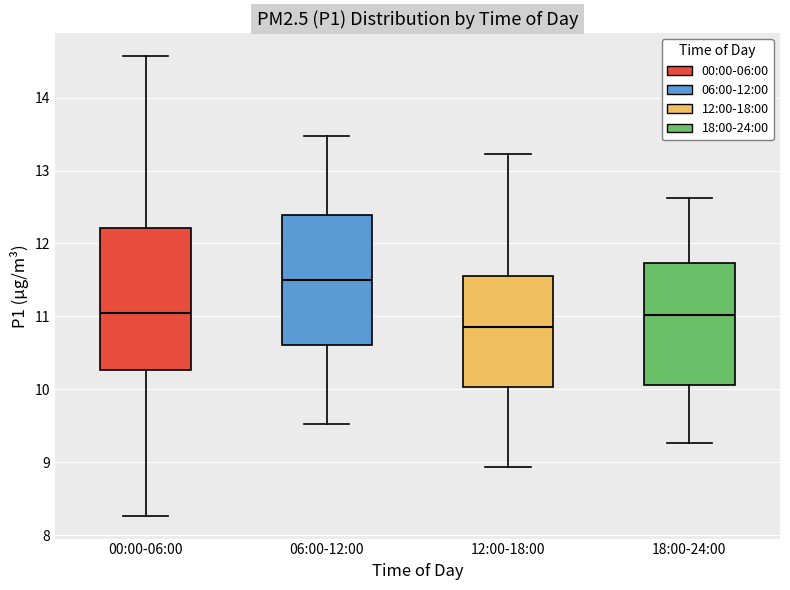

Reading left to right, read every box against the y-axis: the position of its median line, the range the box covers, and the ends of its whiskers. The values are not printed on the chart, so give them approximately, as read against the axis.

00:00-06:00: median 11.1, box 10.3 to 12.2, whiskers 8.3 to 14.6
06:00-12:00: median 11.5, box 10.6 to 12.4, whiskers 9.5 to 13.5
12:00-18:00: median 10.9, box 10.0 to 11.6, whiskers 8.9 to 13.2
18:00-24:00: median 11.0, box 10.1 to 11.7, whiskers 9.3 to 12.6